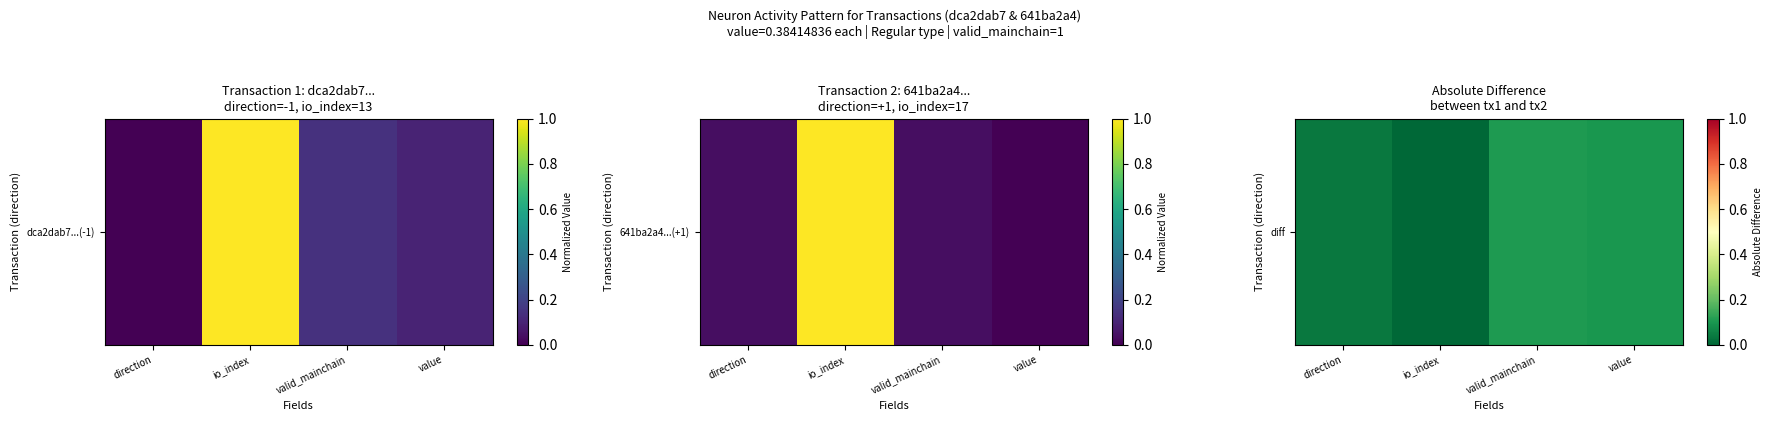

Which has a higher value, io_index or direction?

direction